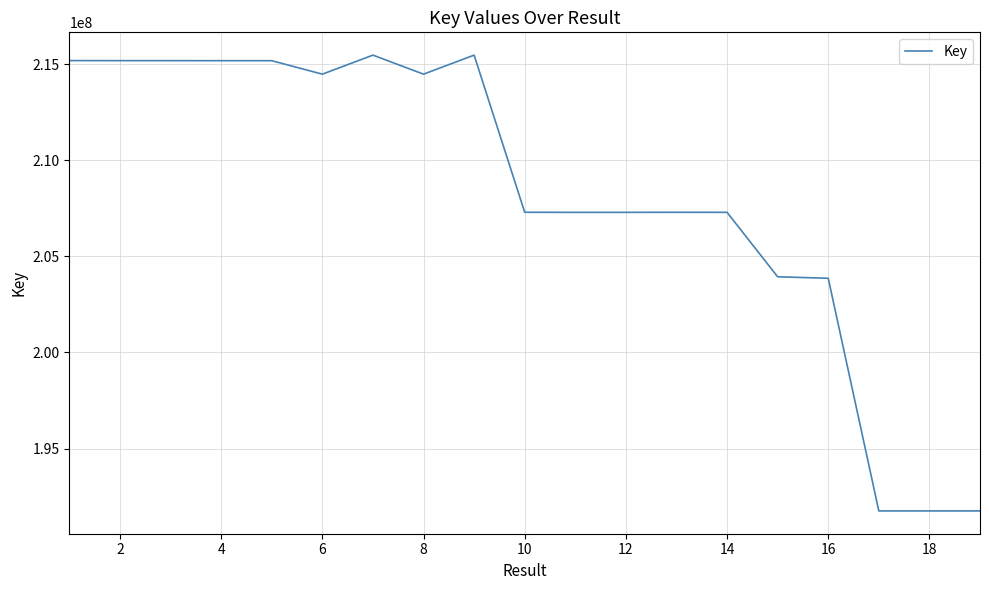

What is the maximum value shown in the chart?

215475590